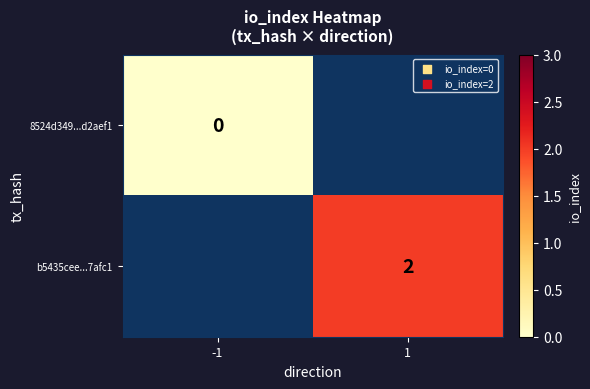

Which has a higher value, -1 or 1?

1